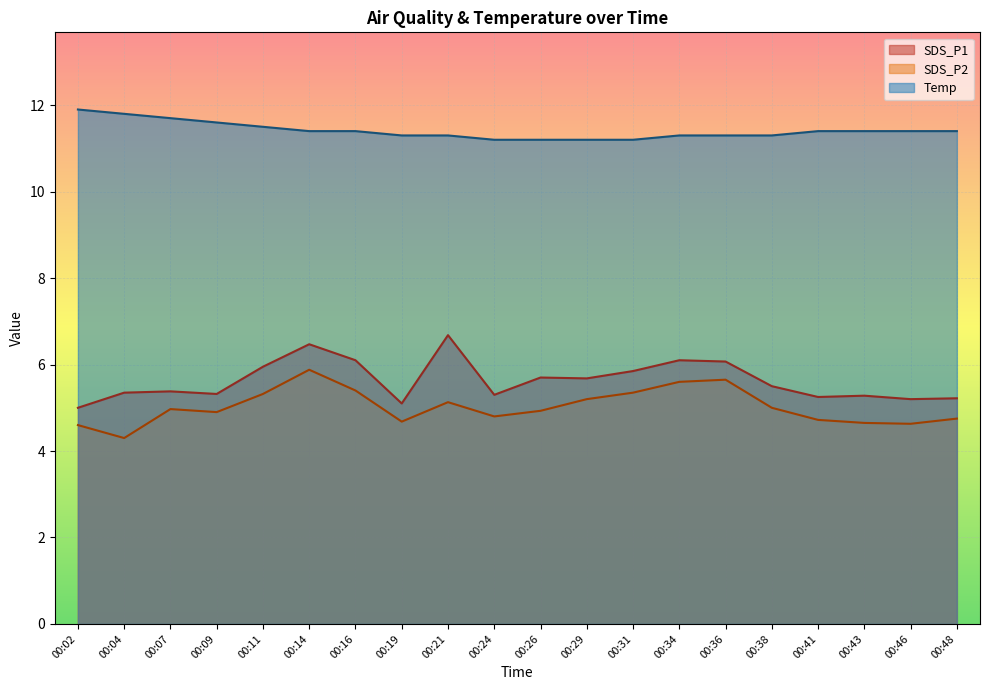

List the labels in order of Temp value, smallest first.

00:24, 00:26, 00:29, 00:31, 00:19, 00:21, 00:34, 00:36, 00:38, 00:14, 00:16, 00:41, 00:43, 00:46, 00:48, 00:11, 00:09, 00:07, 00:04, 00:02